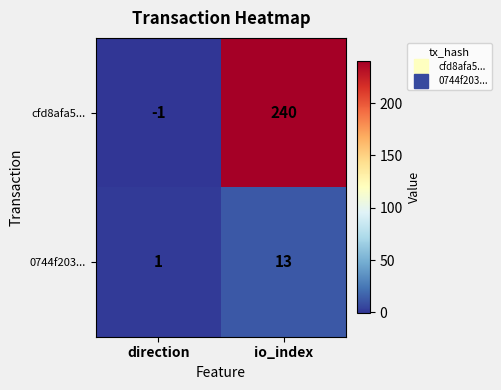

The value of 0744f203... at direction is 1. True or false?

True